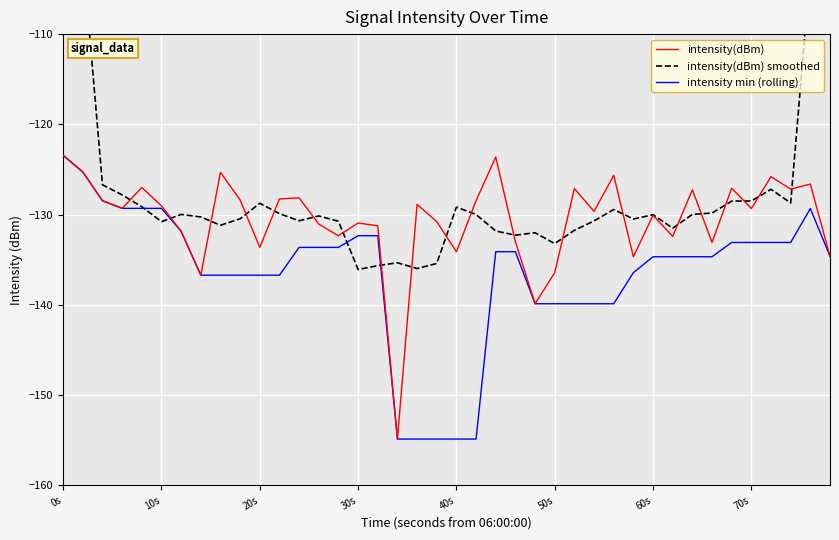

At which category is the sum across all series the highest?

0s